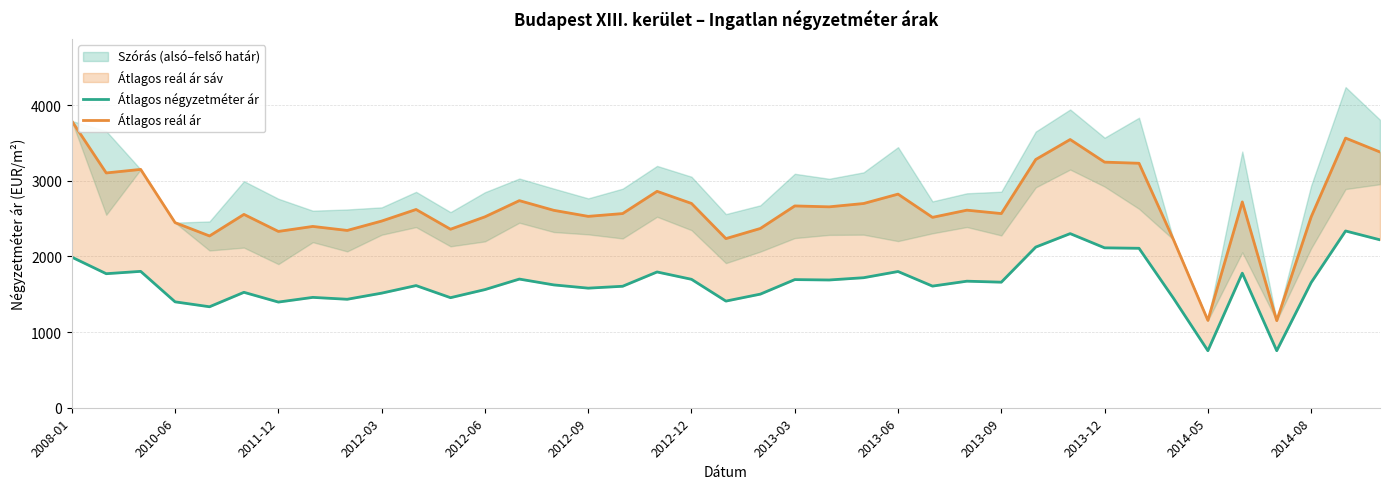

The value of Átlagos négyzetméter ár at 28 is 2834. True or false?

False